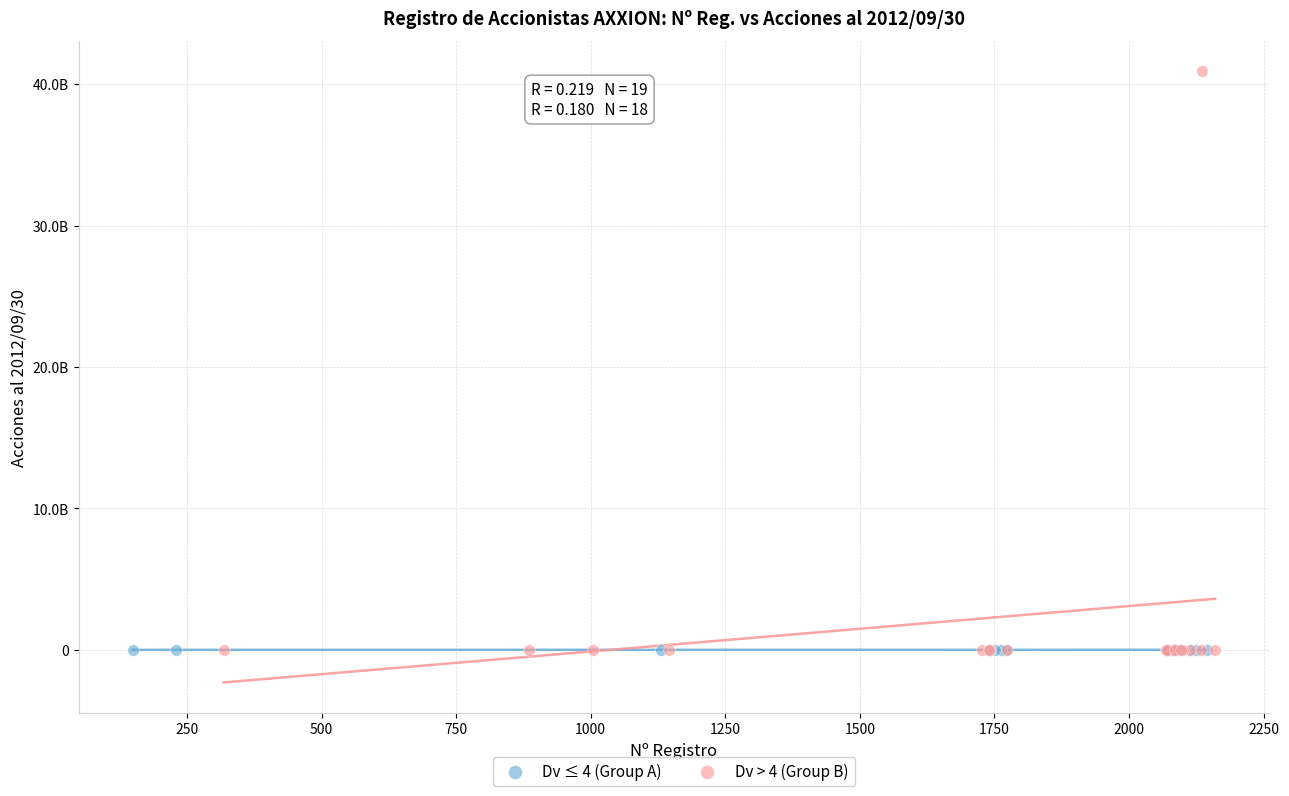

Which series has the widest spread of Y values?

Dv > 4 (Group B)